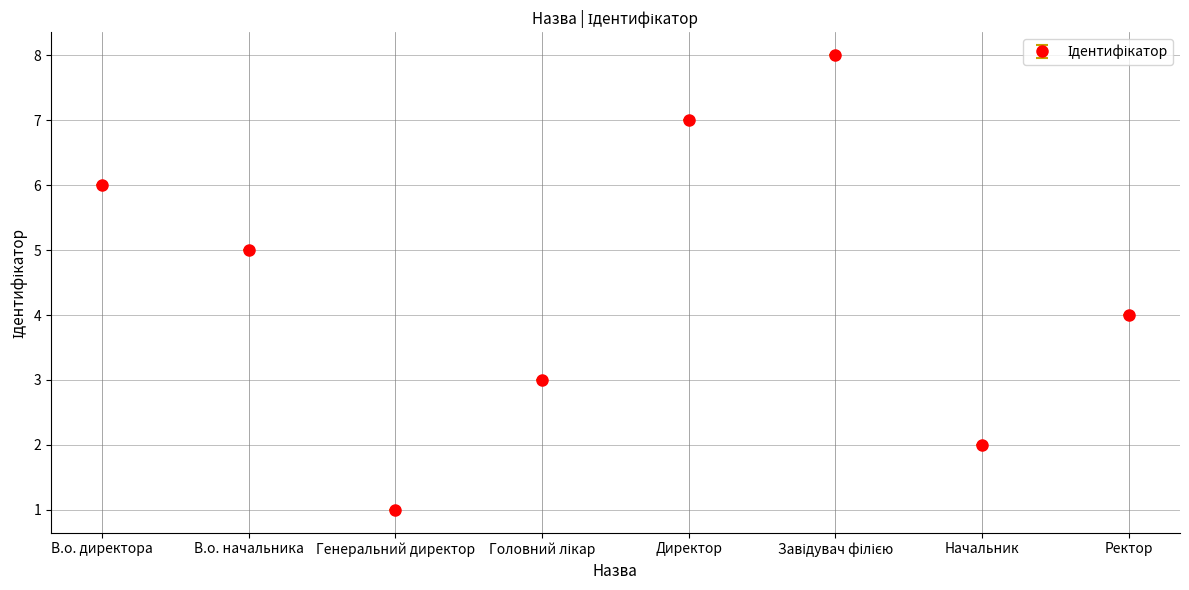

What is the sum of the values at В.о. начальника and Ректор?

9